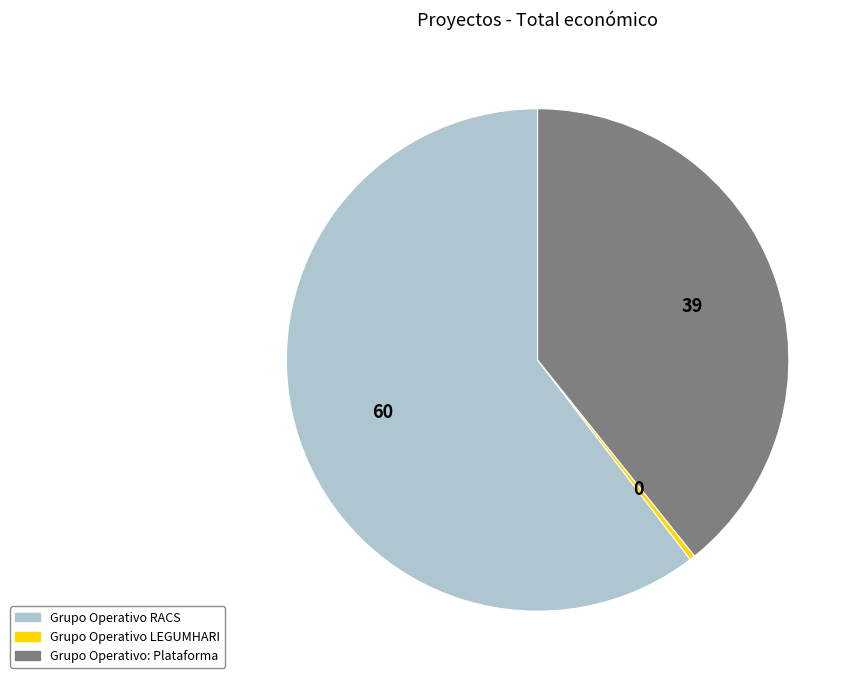

Do Grupo Operativo LEGUMHARI and Grupo Operativo: Plataforma together represent more than half of the pie?

No